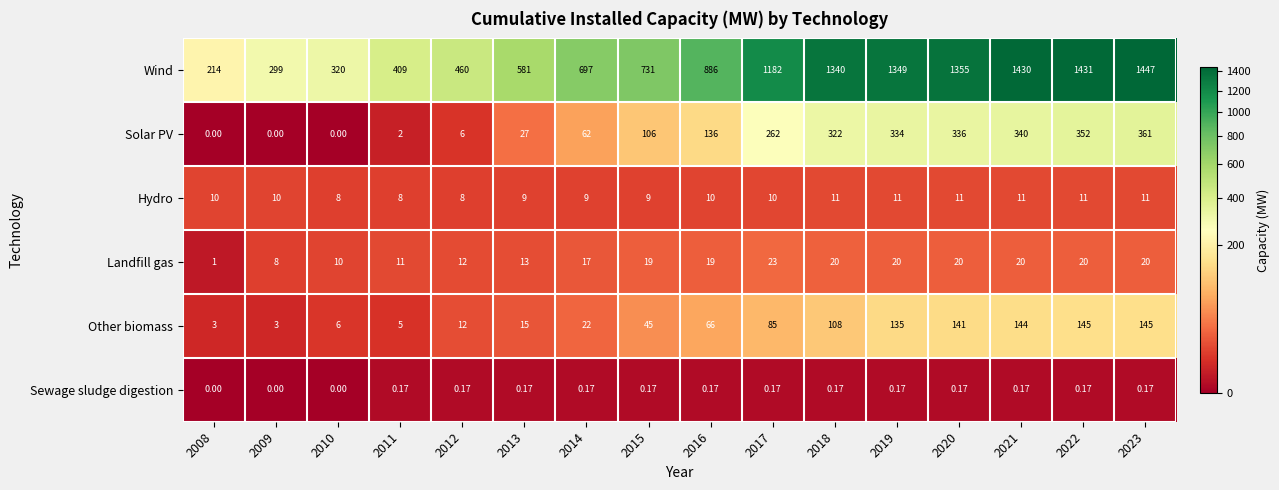

At 2016, list the series in order from largest to smallest.

Wind, Solar PV, Other biomass, Landfill gas, Hydro, Sewage sludge digestion